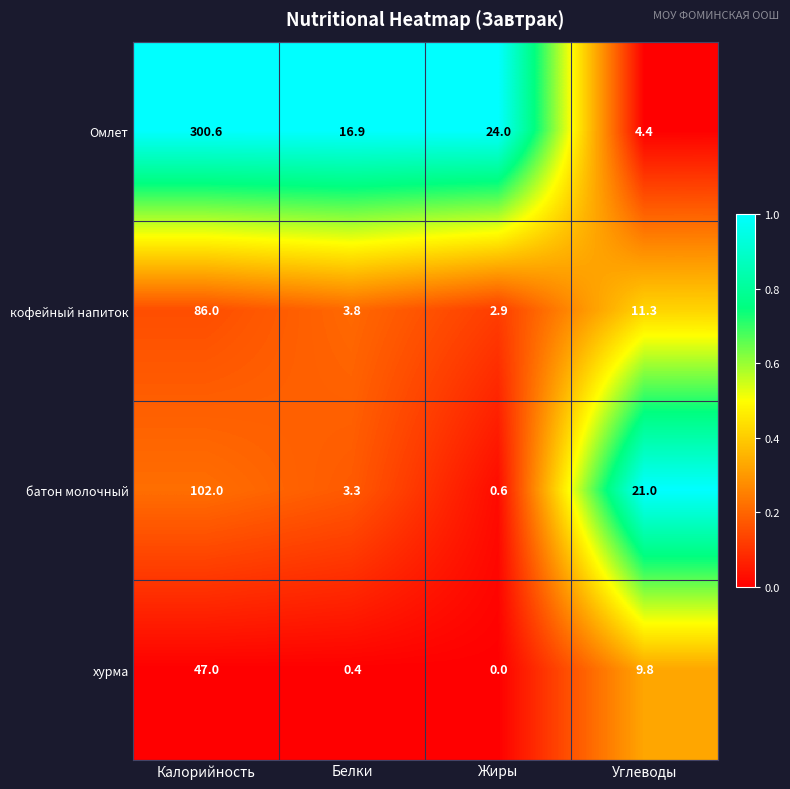

What is the greatest value displayed?

300.6